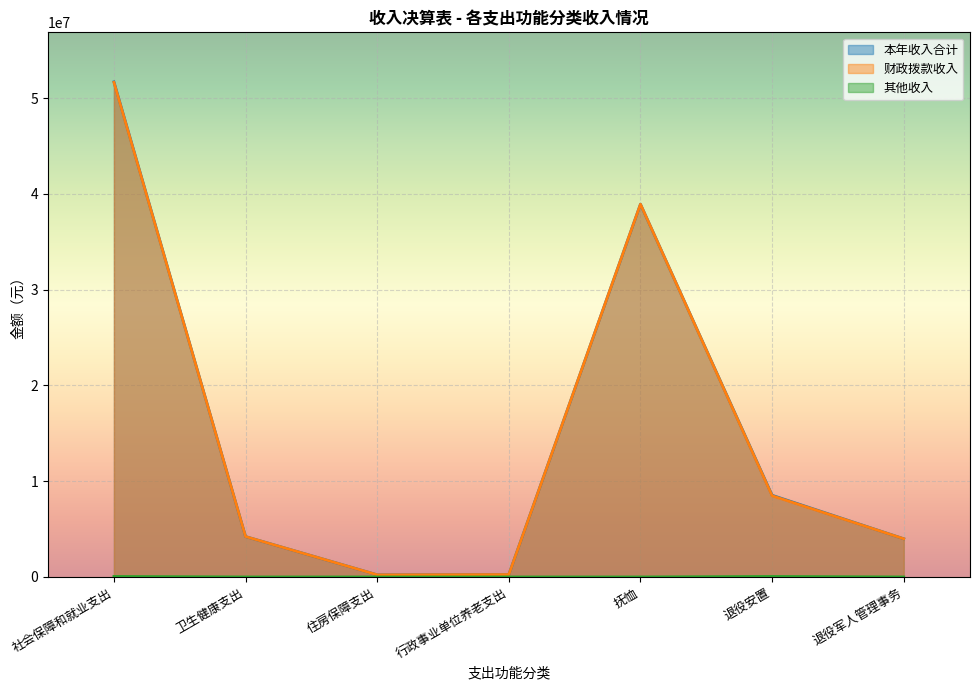

What is the difference between the 财政拨款收入 values at 行政事业单位养老支出 and 退役安置?

8229748.1